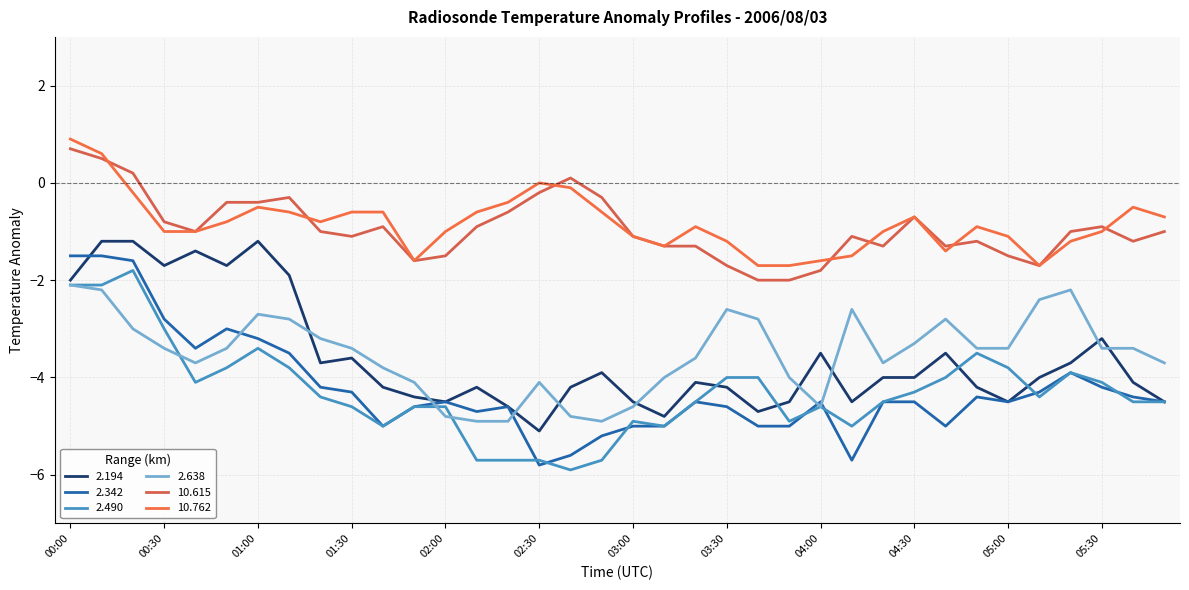

Which series has the largest total across all categories?

10.762